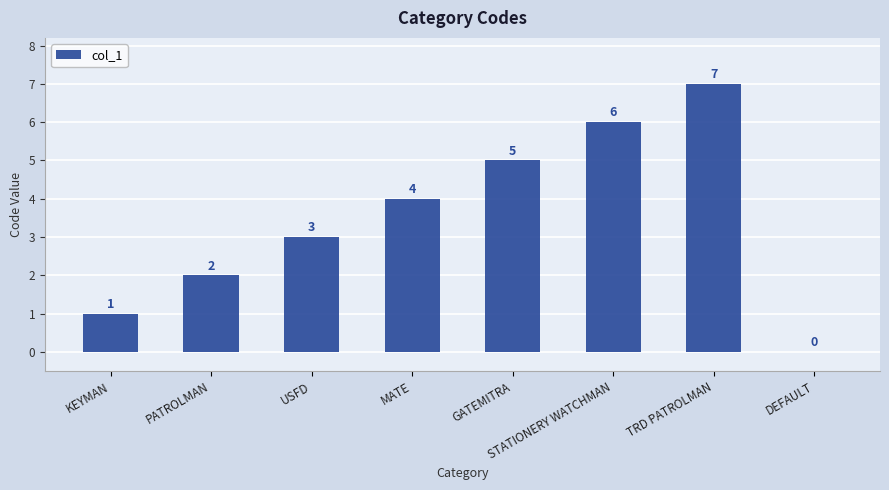

Between USFD and TRD PATROLMAN, which is larger?

TRD PATROLMAN